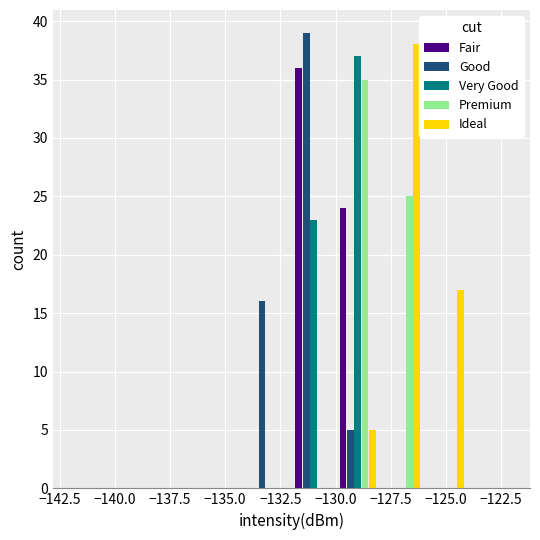

Reading left to right, list all the values displayed in this chart.

Fair: 0	0	0	0	0	36	24	0	0	0
Good: 0	0	0	0	16	39	5	0	0	0
Very Good: 0	0	0	0	0	23	37	0	0	0
Premium: 0	0	0	0	0	0	35	25	0	0
Ideal: 0	0	0	0	0	0	5	38	17	0